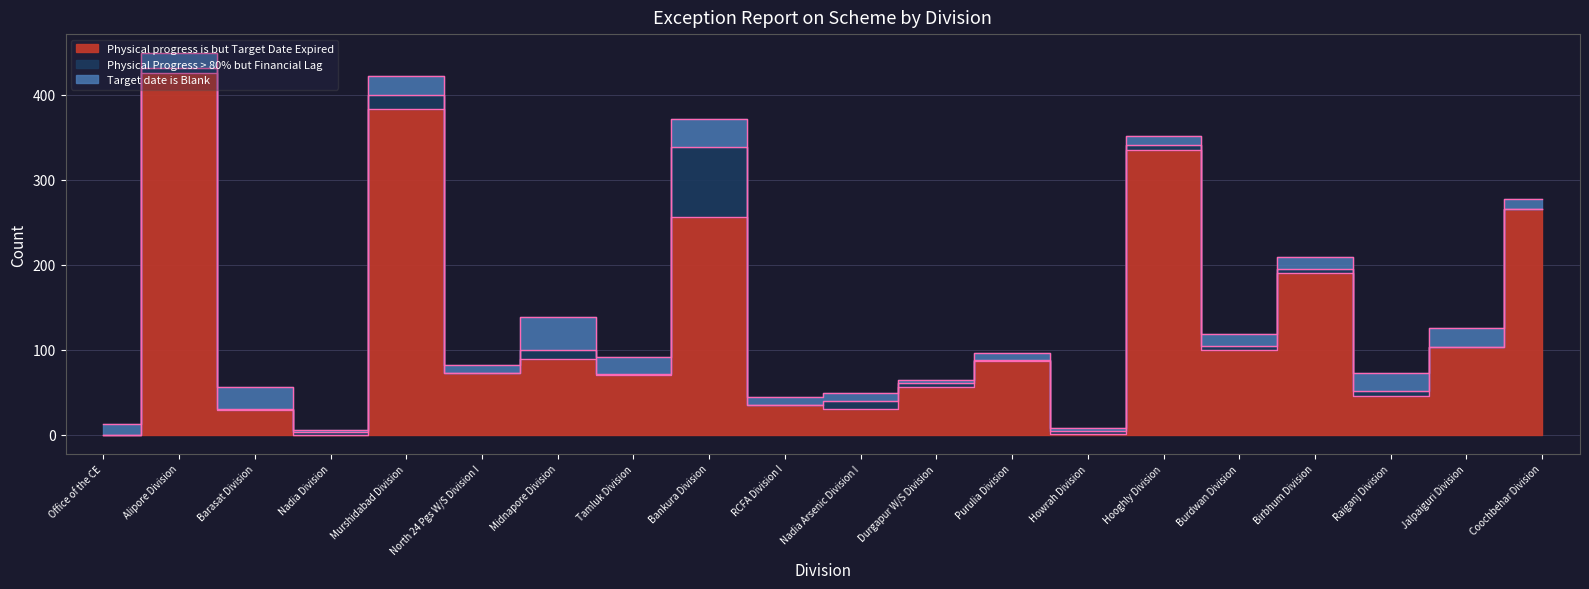

True or false: Physical progress is but Target Date Expired and Target date is Blank intersect in this chart.

True